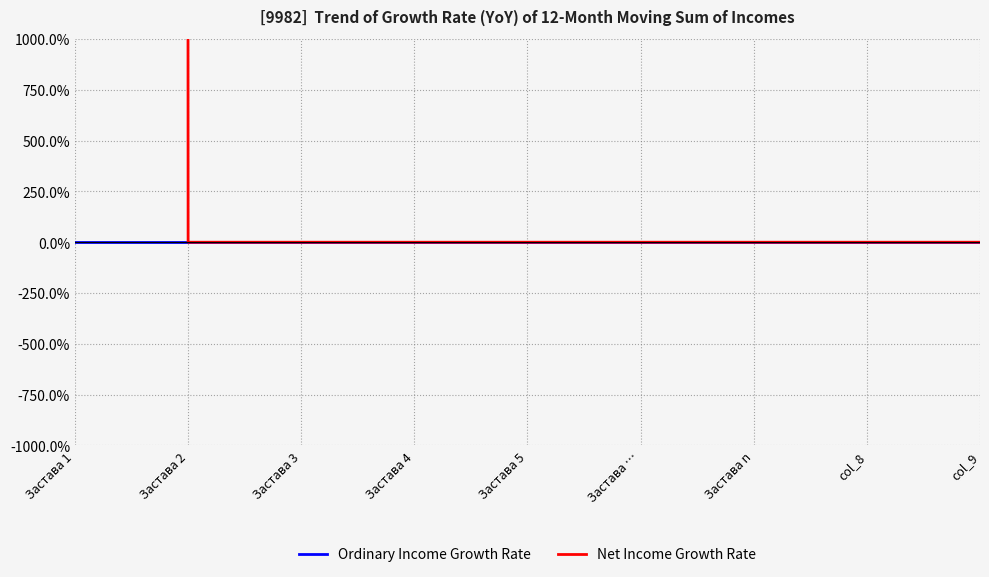

What is the label of the 6th point from the right?

Застава 4